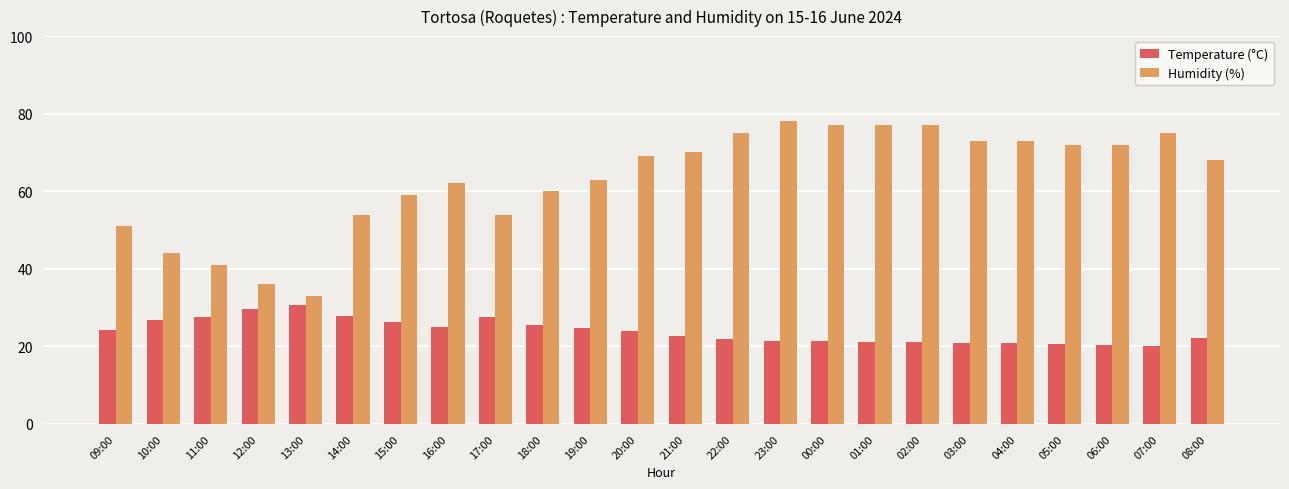

What is the difference between the Temperature (°C) values at 07:00 and 17:00?

7.4